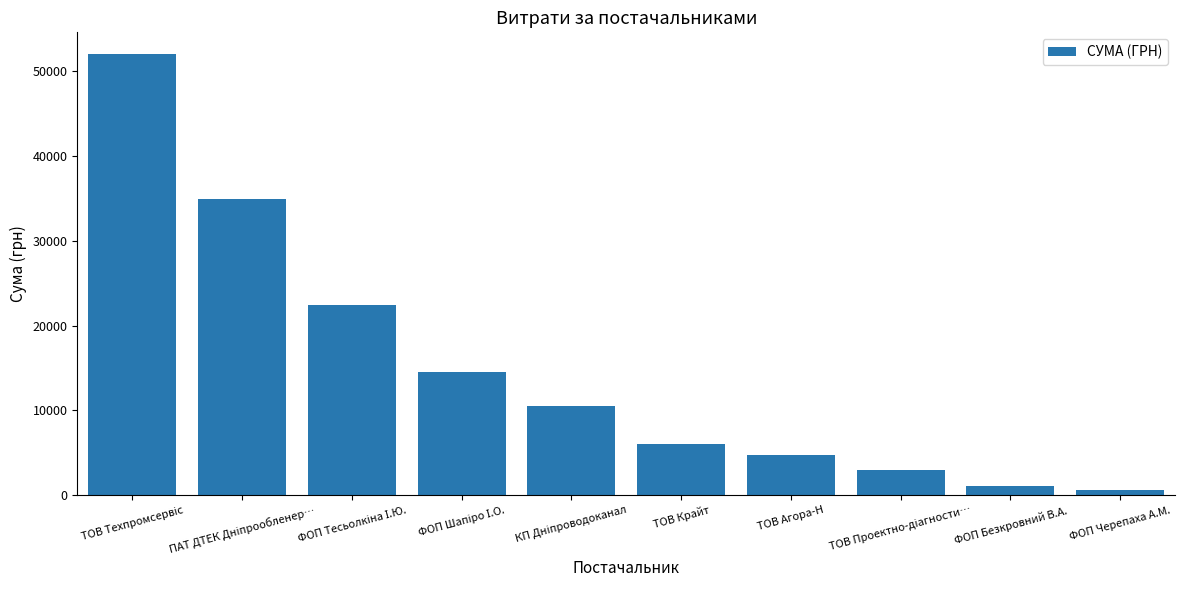

What is the difference between the second highest and second lowest values?

33902.6